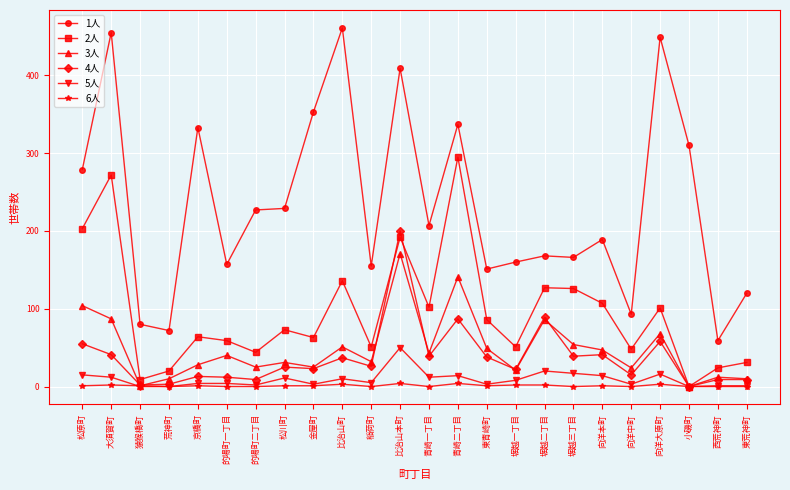

What is the difference between the 2人 values at 堀越三丁目 and 東荒神町?

95